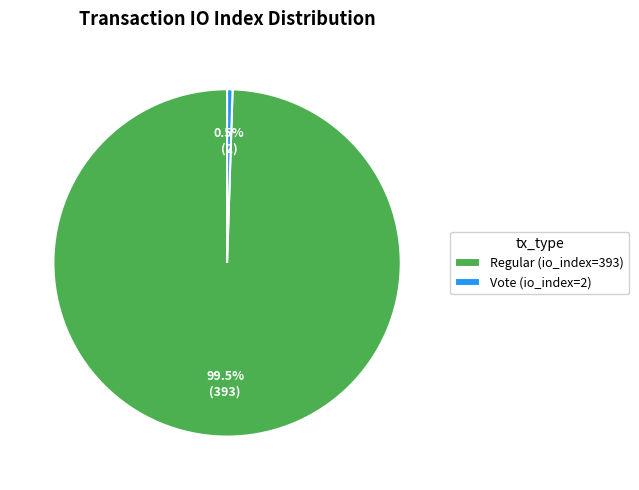

What is the smallest slice in the pie chart?

Vote (io_index=2)